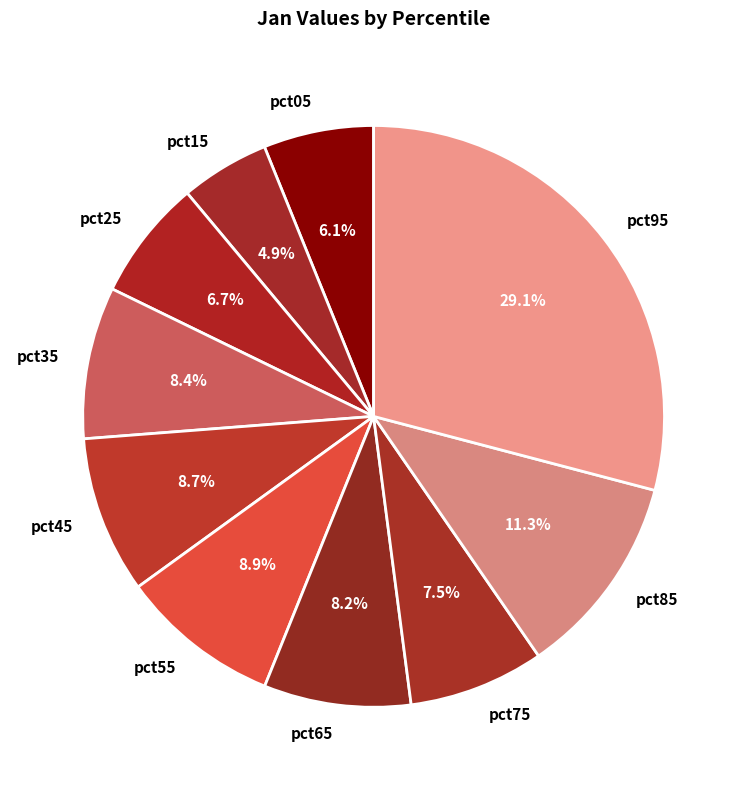

Is pct65 the majority of the pie?

No